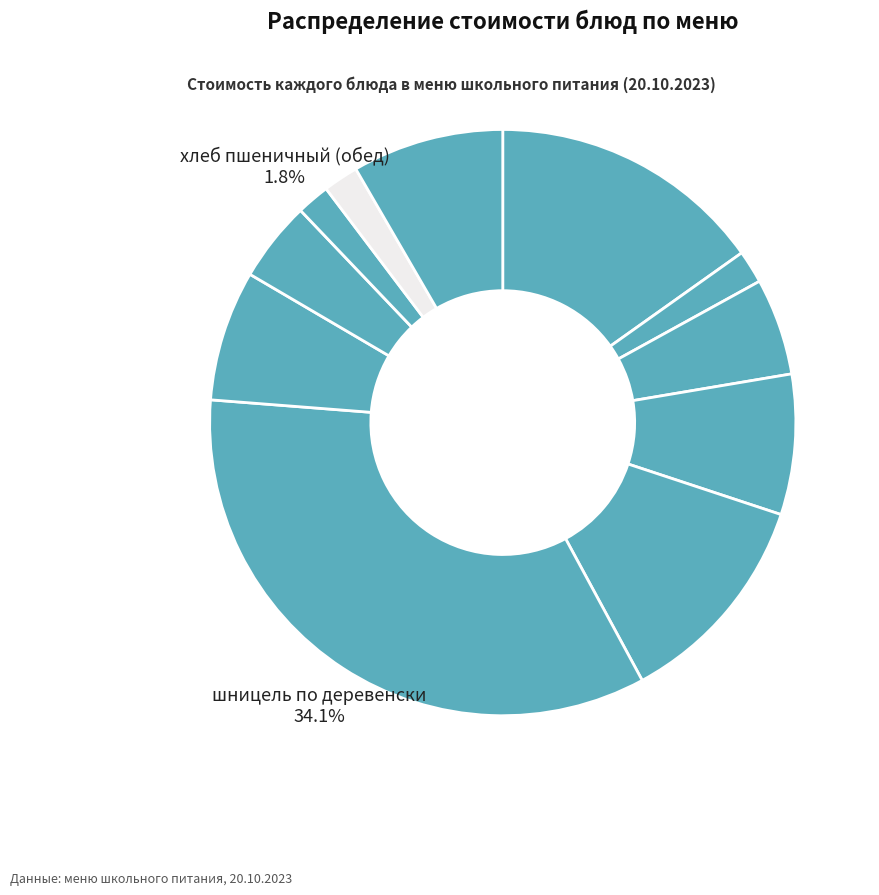

Which category has the smallest portion of the pie?

хлеб пшеничный (завтрак)